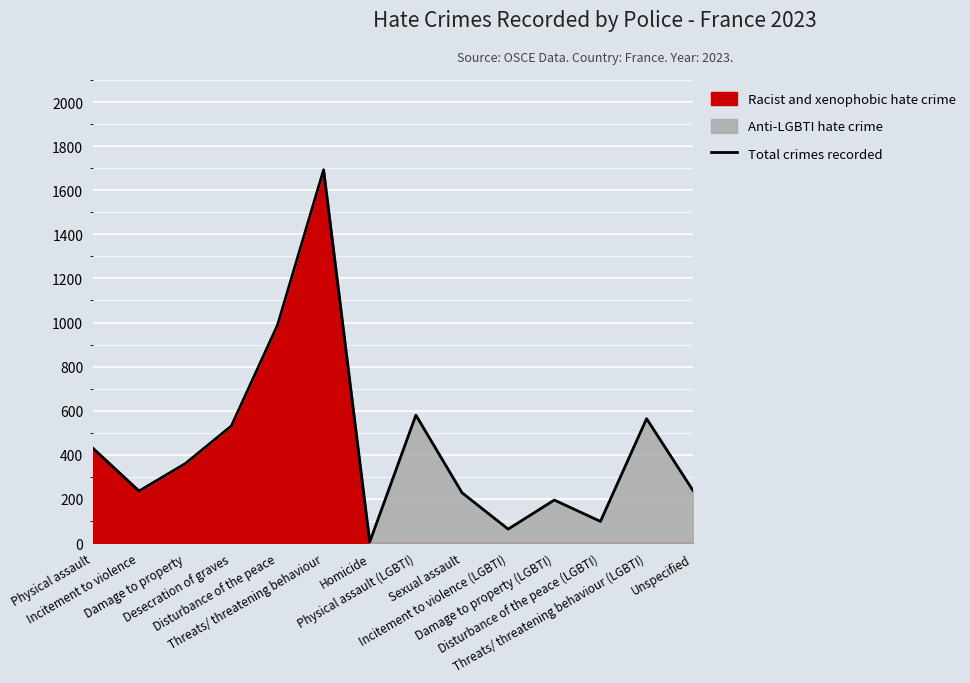

What is the change in value from Homicide to Sexual assault?

+223